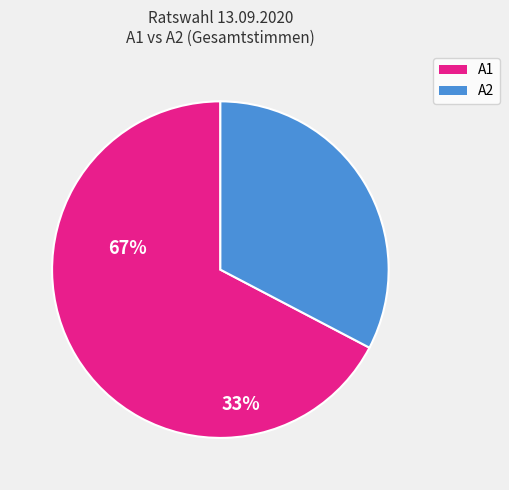

True or false: A1 accounts for 67% of the total.

True